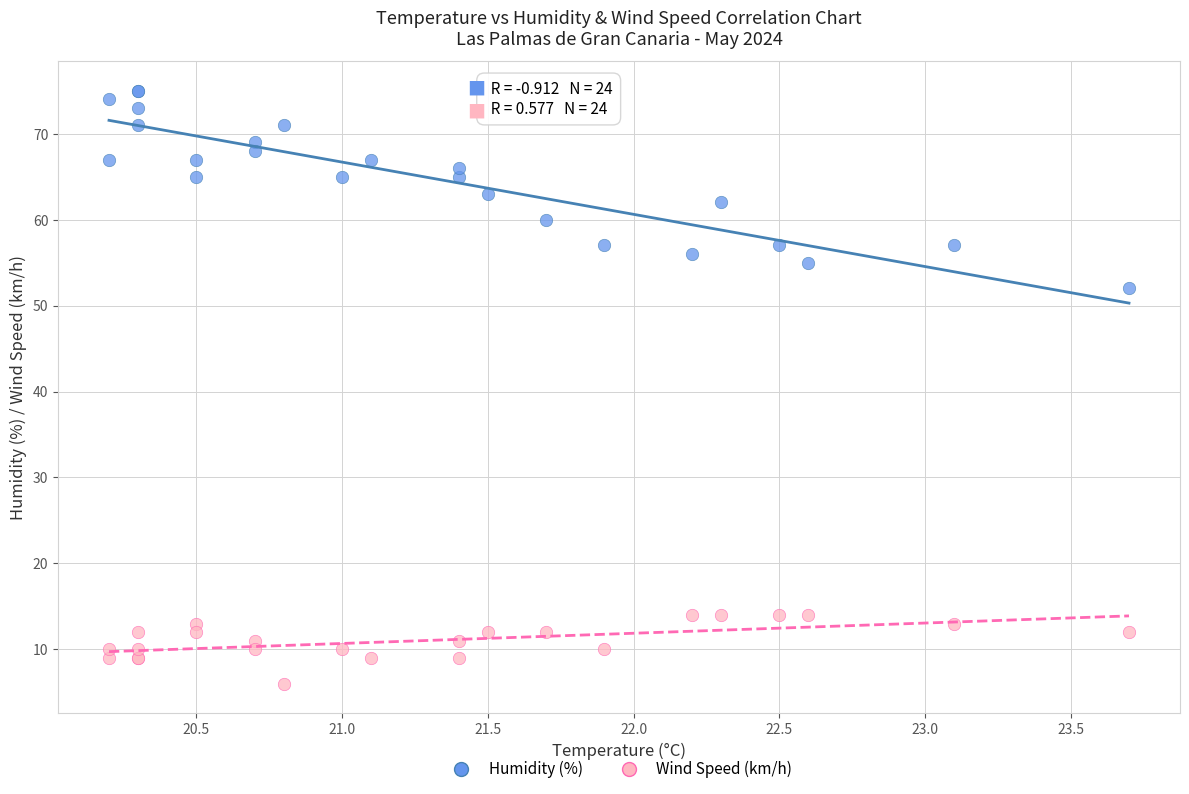

Across all series, what Y value is closest to 40?

52